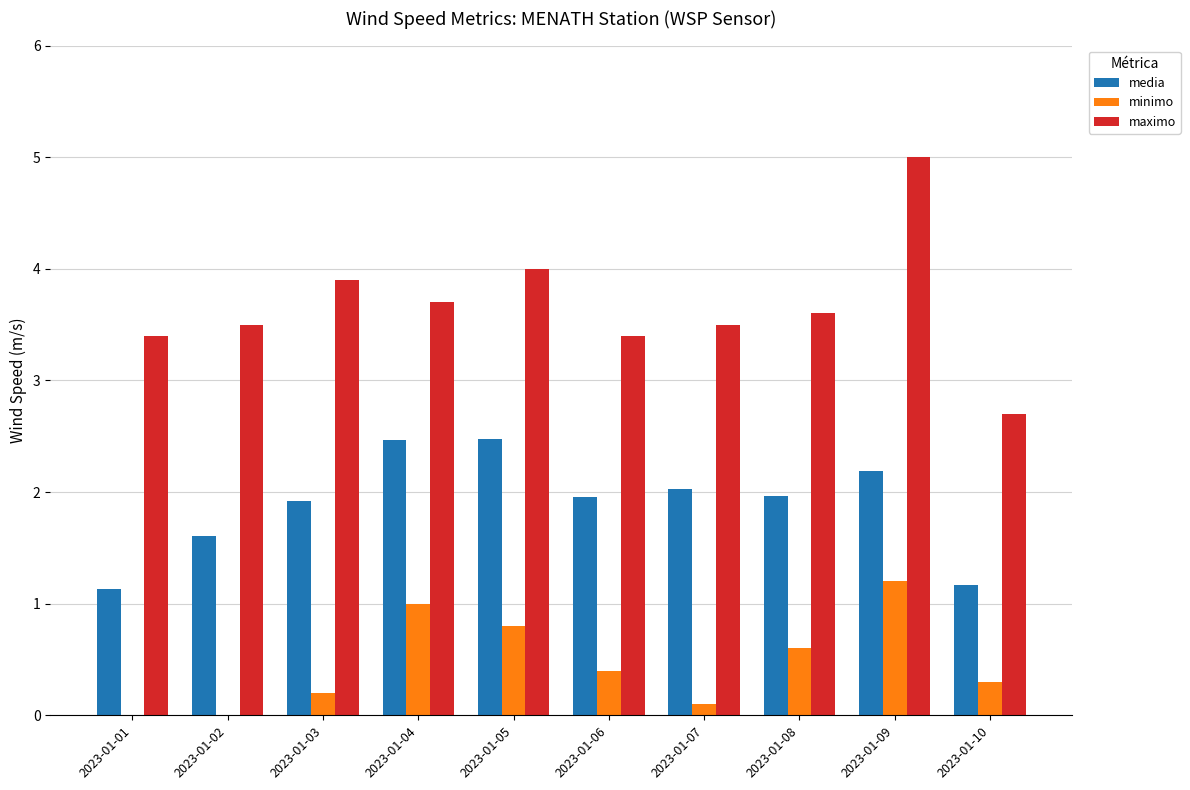

What is the maximum value shown in the chart?

5.0